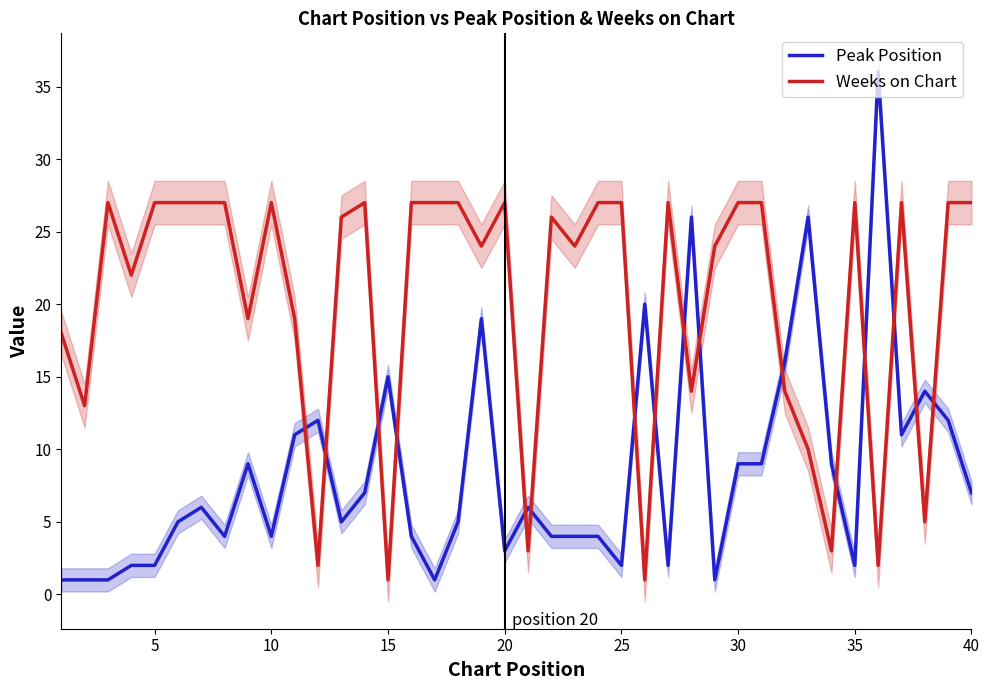

What is the difference between the maximum and second lowest values in the Peak Position series?

35